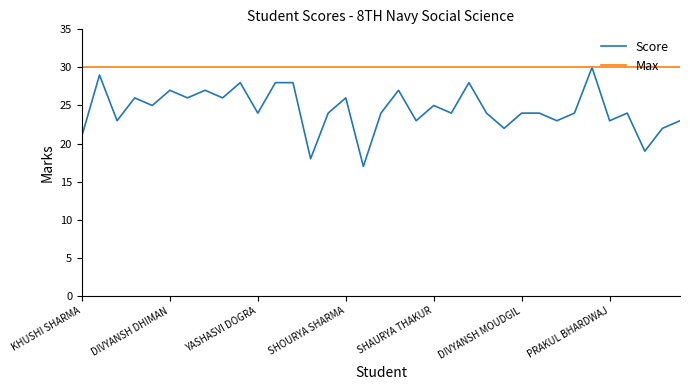

Does the chart display data point markers on the line(s)?

No